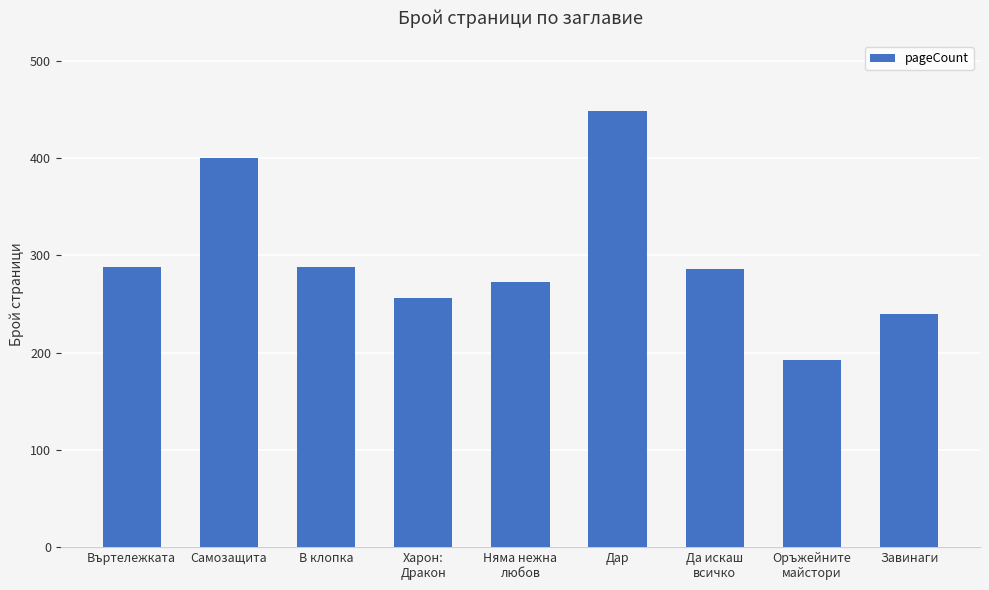

True or false: the data shows 129 at Въртележката.

False